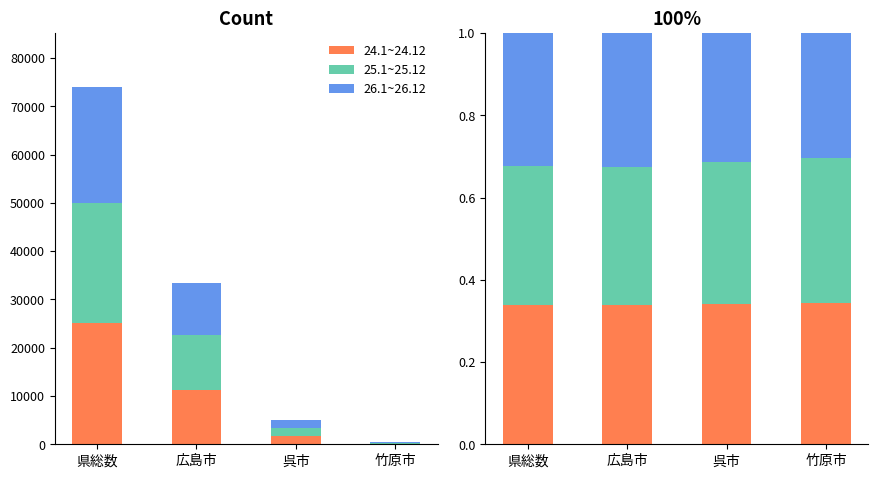

Is the value of 24.1~24.12 at 広島市 greater than the value of 26.1~26.12 at 県総数?

Yes